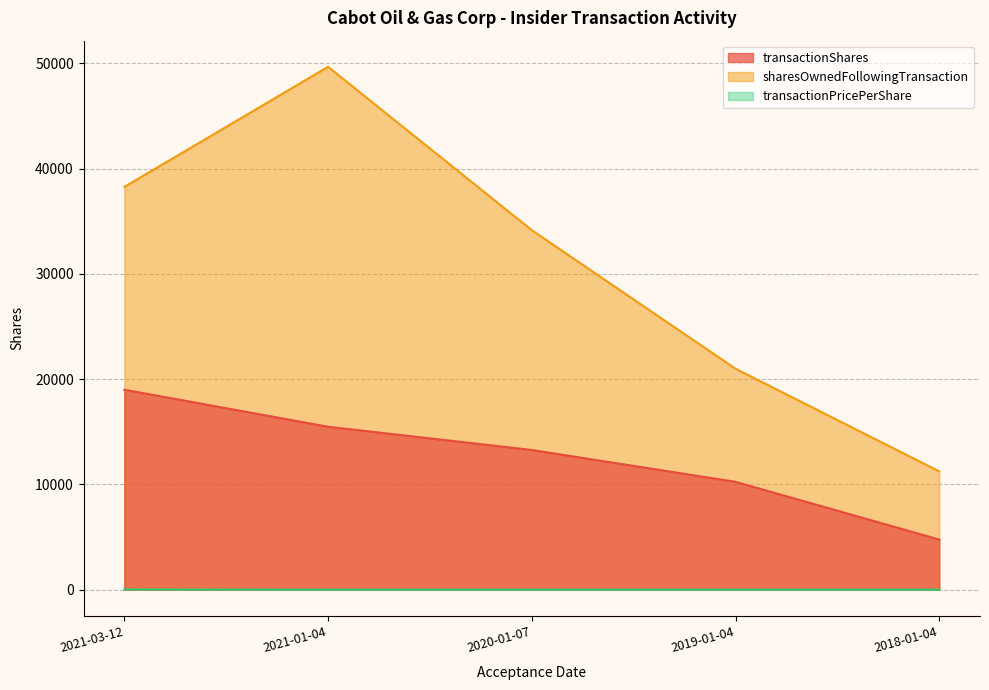

What is the label of the 4th point from the left?

2019-01-04